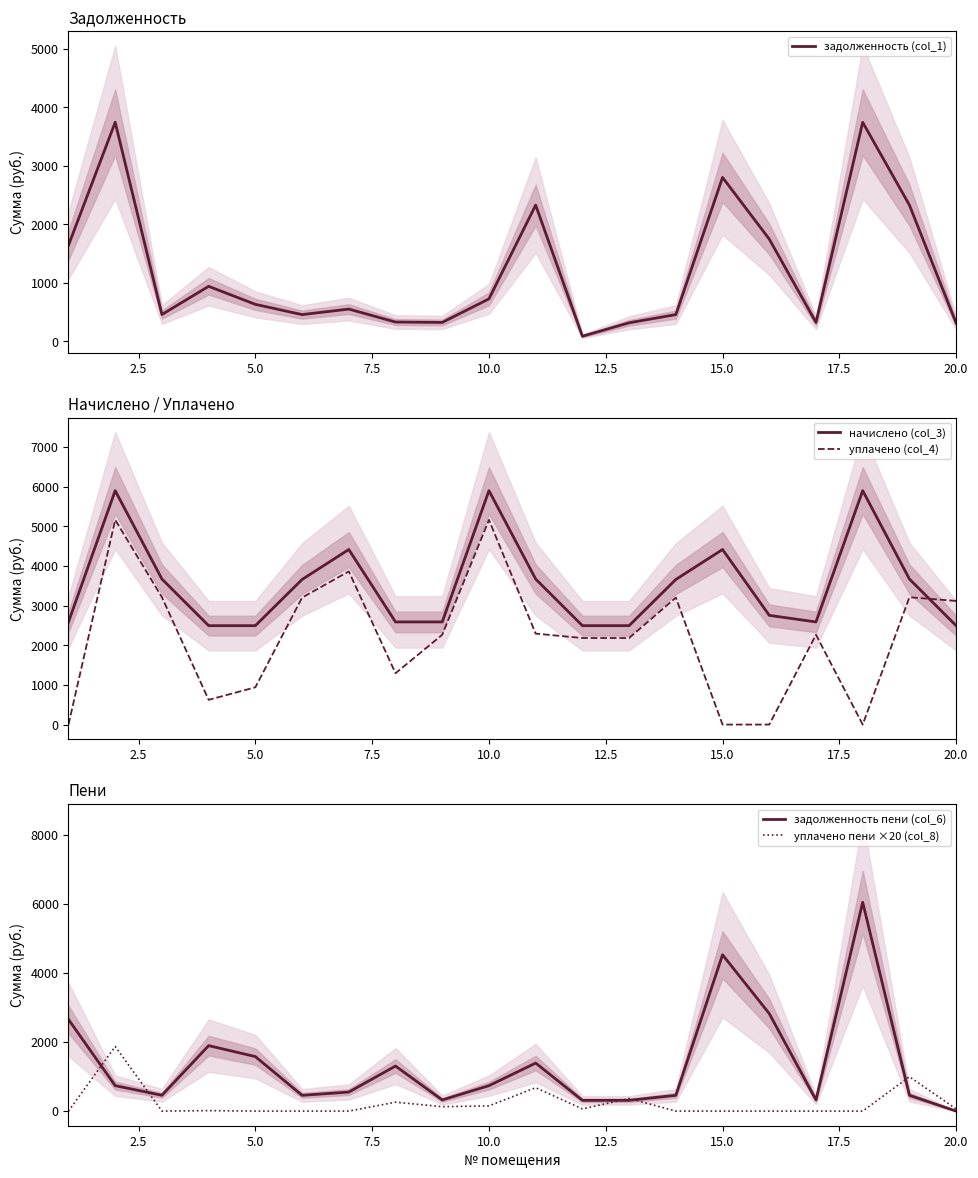

Which series ends up on top after the final intersection of уплачено (col_4) and начислено (col_3)?

уплачено (col_4)